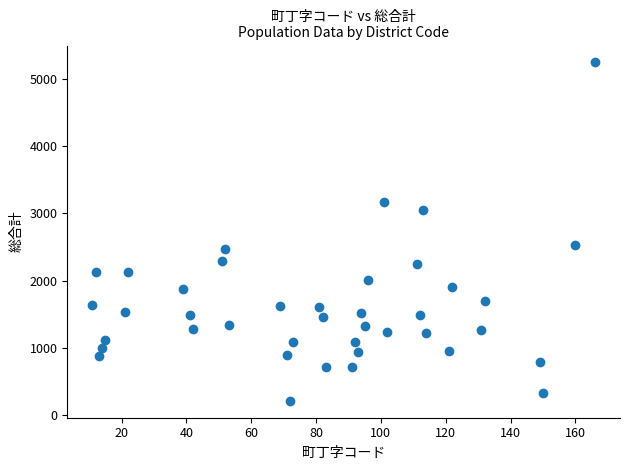

What Y value in the scatter plot is closest to 2729?

2532